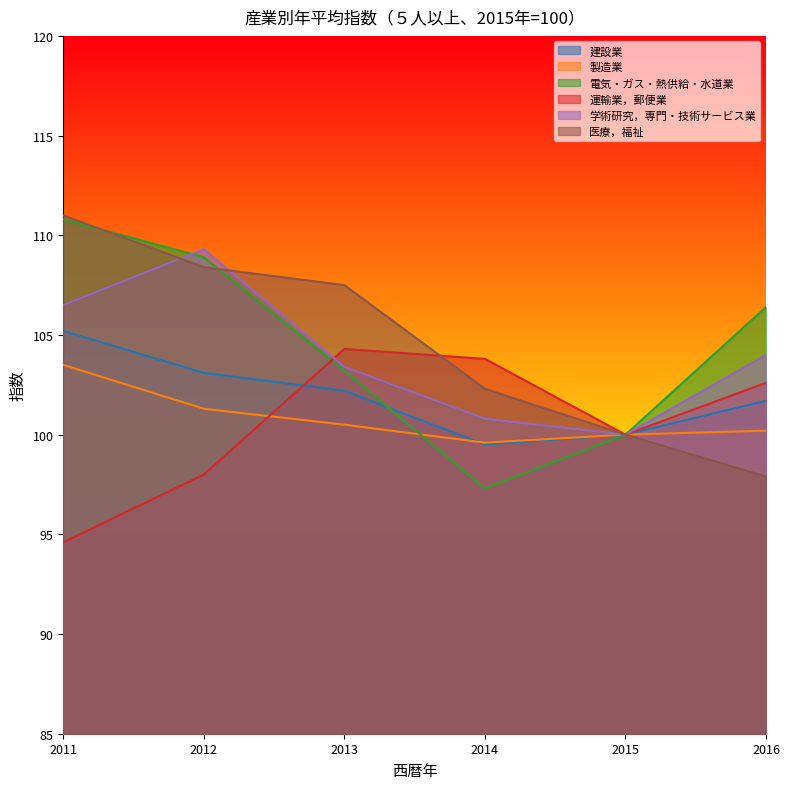

How many data points in 運輸業，郵便業 are above 102?

3